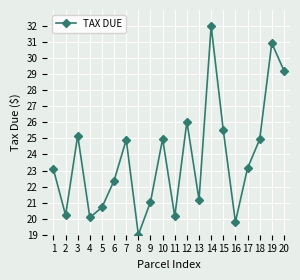

Where does the data first go above 23?

1